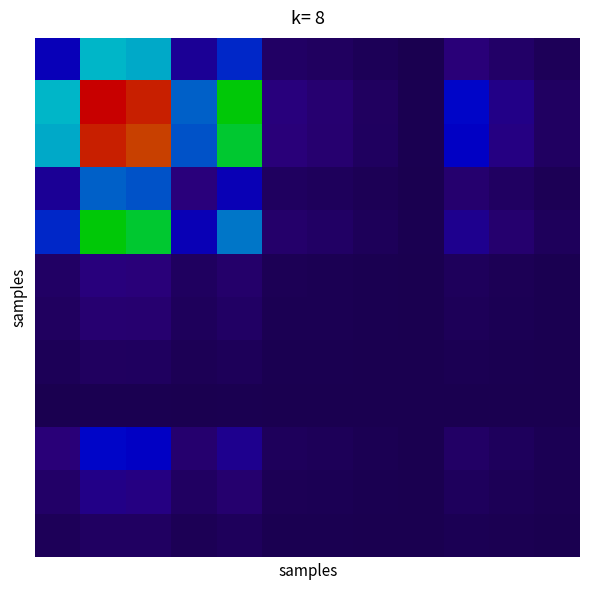

How many data points does each series have?

12